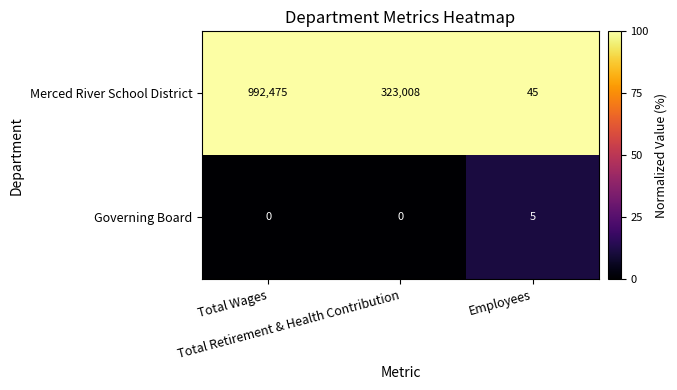

Count the Merced River School District values in the range 45 to 992475.

3